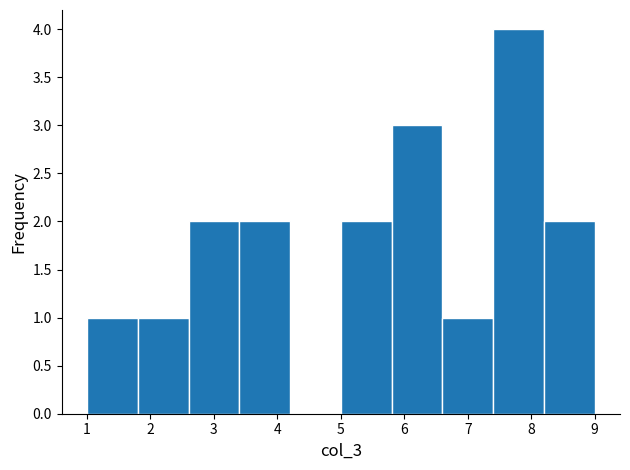

Over which range of the x-axis is the bar tallest?

7.4 to 8.2